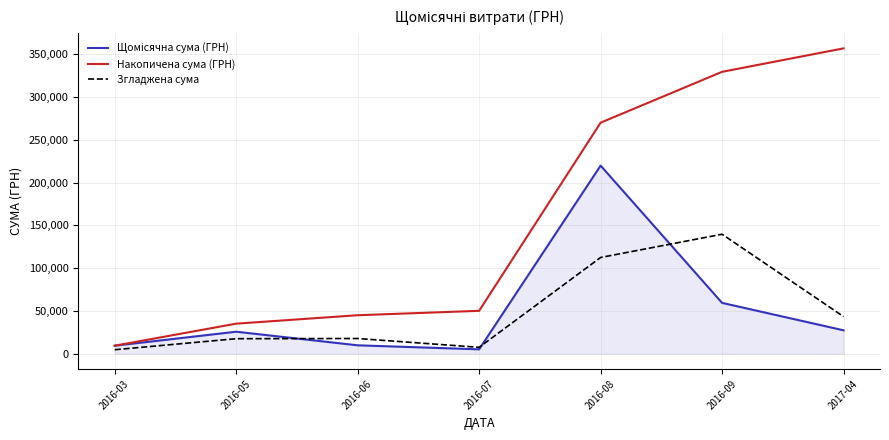

Which series changed the most between 2016-09 and 2017-04?

Згладжена сума